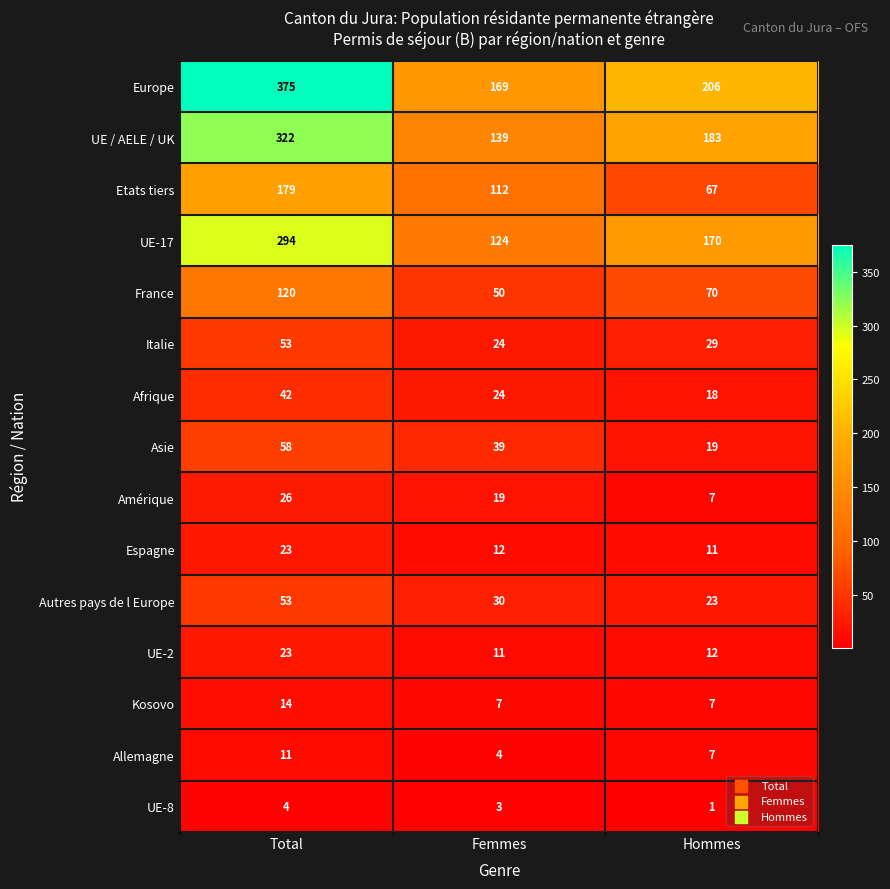

What is the average value of the Kosovo series?

9